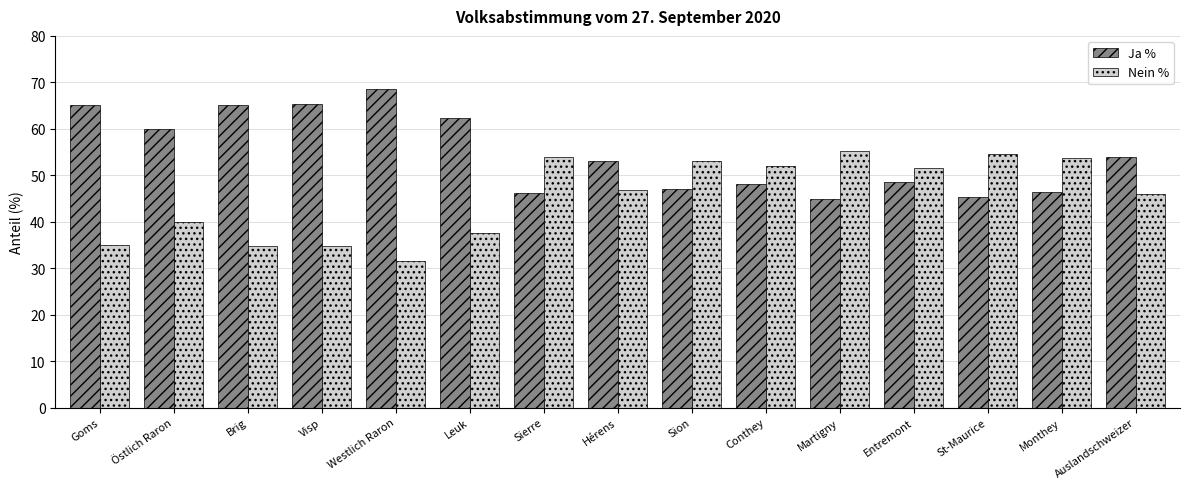

What is the average value of the Ja % series?

54.6